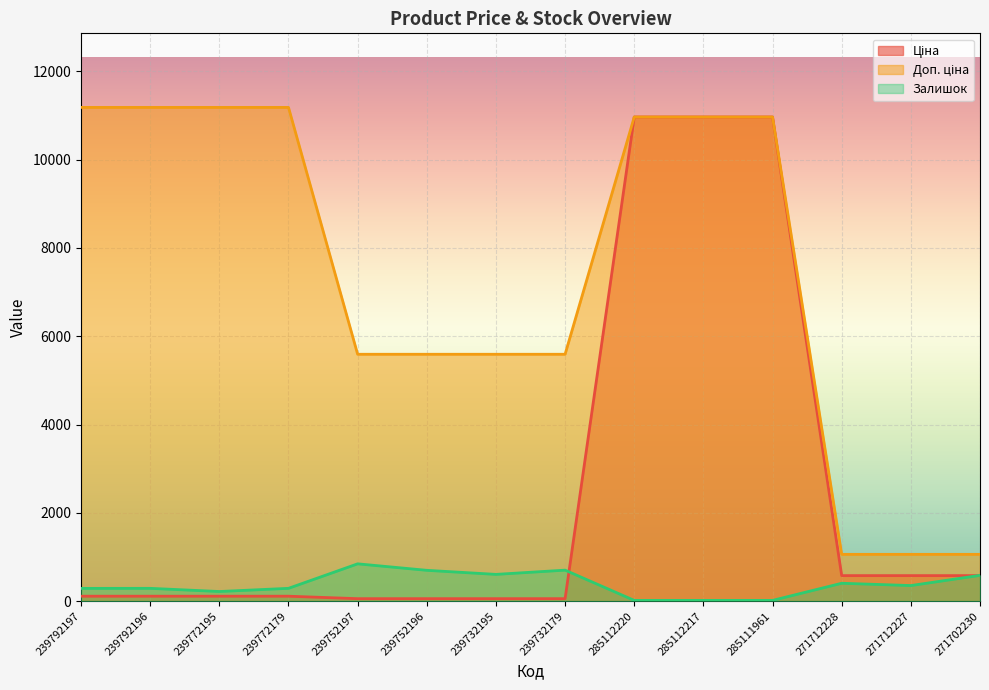

Is it true that Ціна equals 578.1 at 271712227?

True